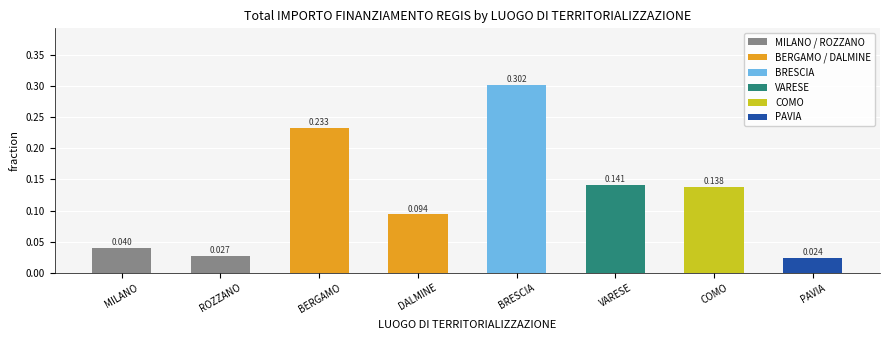

Does the chart contain any negative values?

No